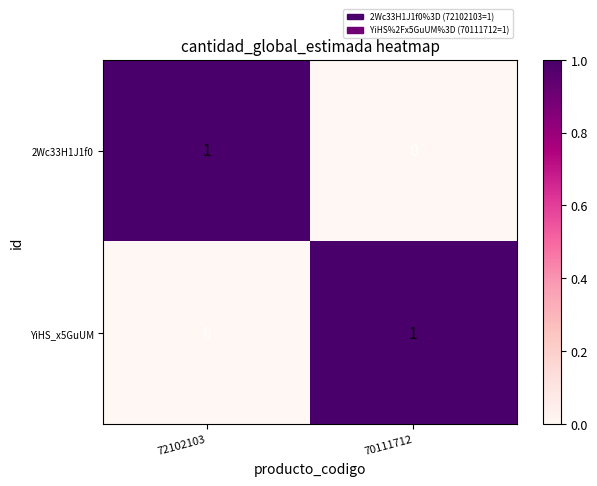

Rank the categories by 2Wc33H1J1f0 value from lowest to highest.

70111712, 72102103